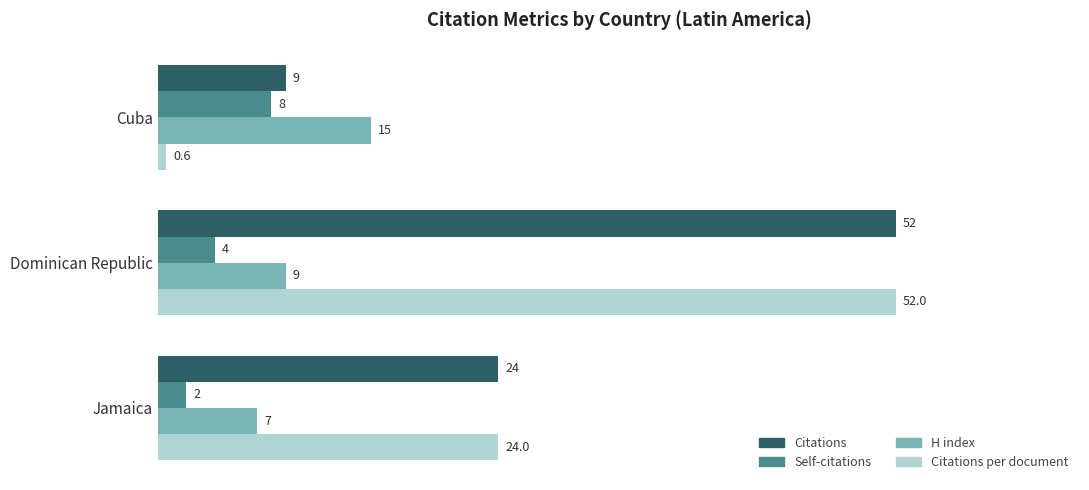

Rank the series at Cuba from lowest to highest value.

Citations per document, Self-citations, Citations, H index